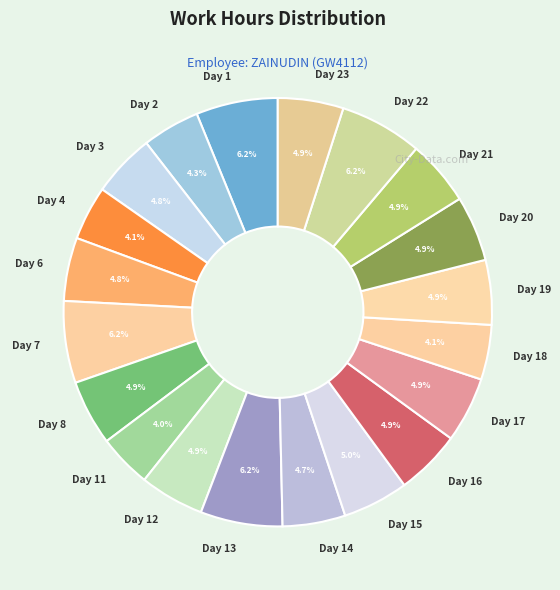

The Day 12 slice represents 10% of the pie. True or false?

False